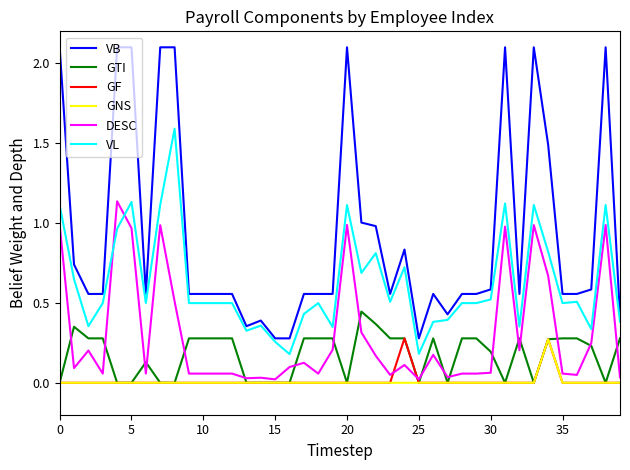

True or false: GF and DESC intersect in this chart.

True